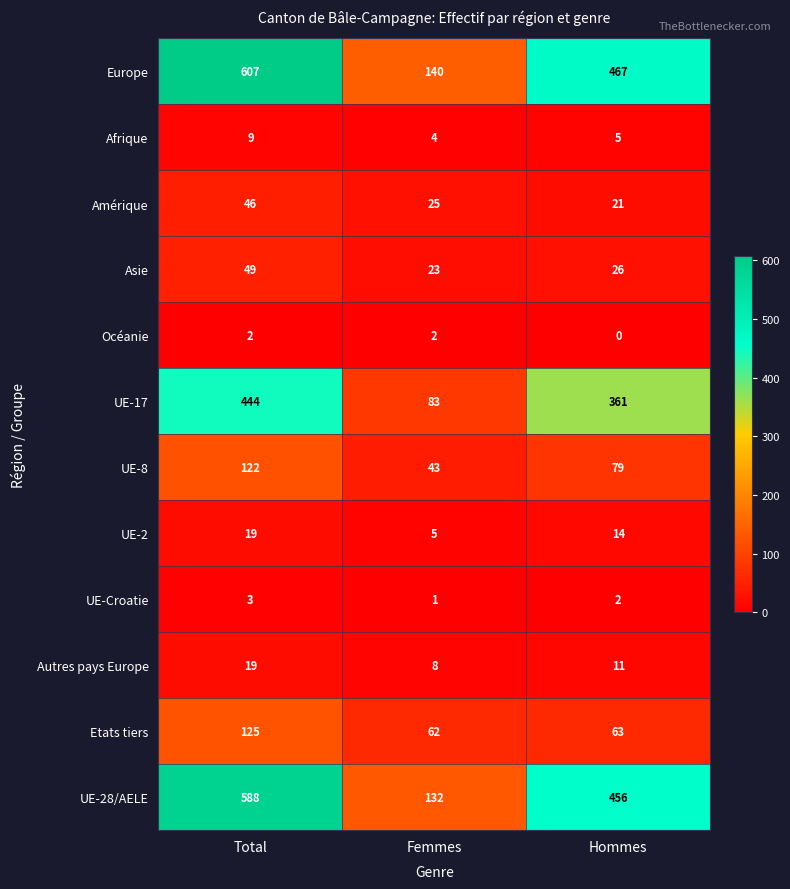

At which category is the sum across all series the highest?

Total